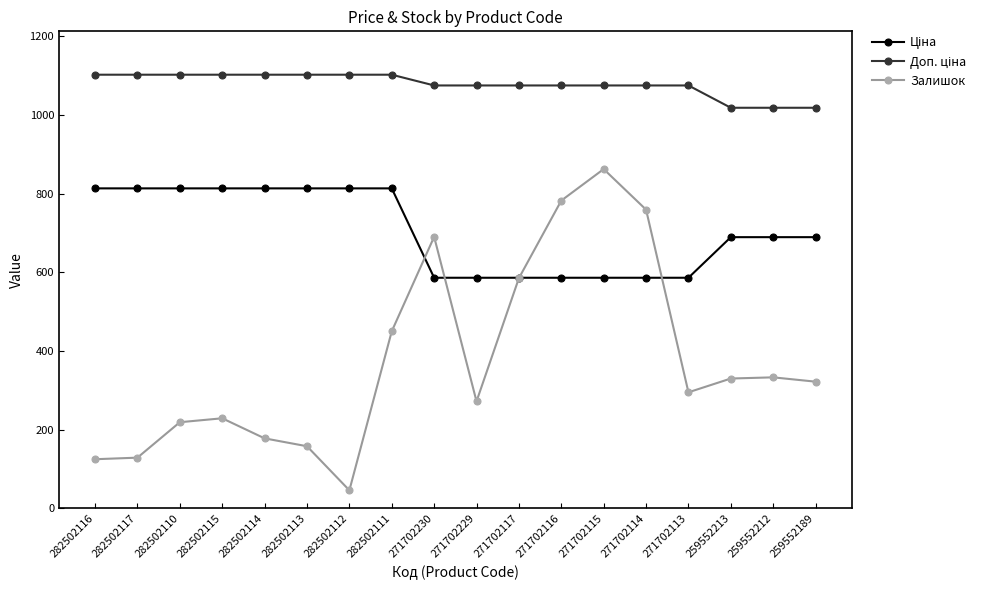

Count the number of data series in this chart.

3